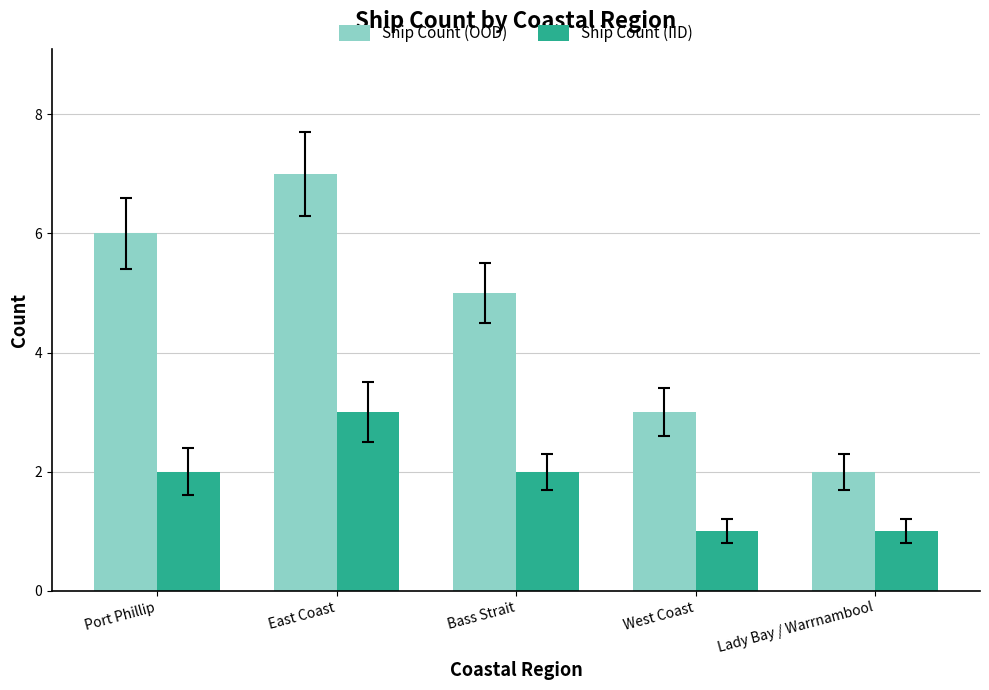

Reading right to left, extract all data points from this chart.

Ship Count (OOD): 2	3	5	7	6
Ship Count (IID): 1	1	2	3	2